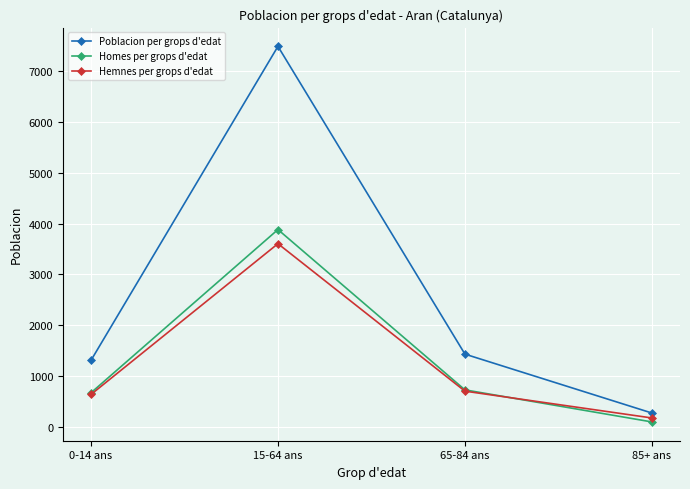

At which label is Hemnes per grops d'edat closest to 1889?

65-84 ans